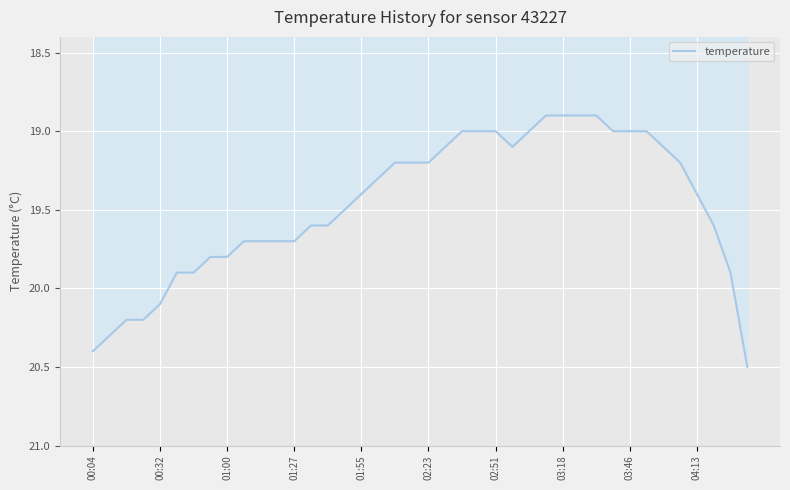

What is the smallest value displayed?

18.9